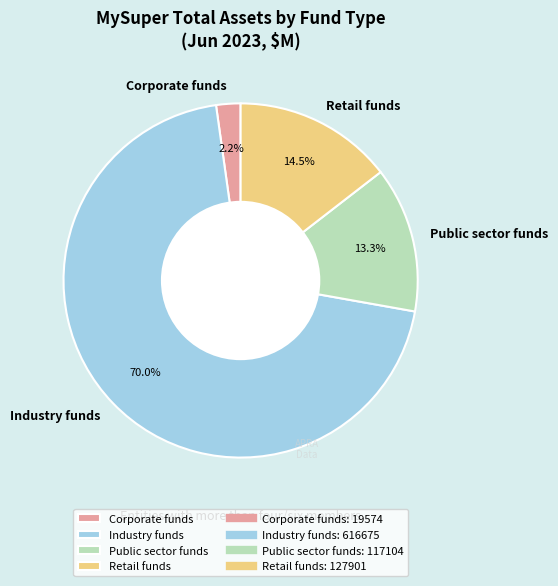

Which category accounts for the majority?

Industry funds